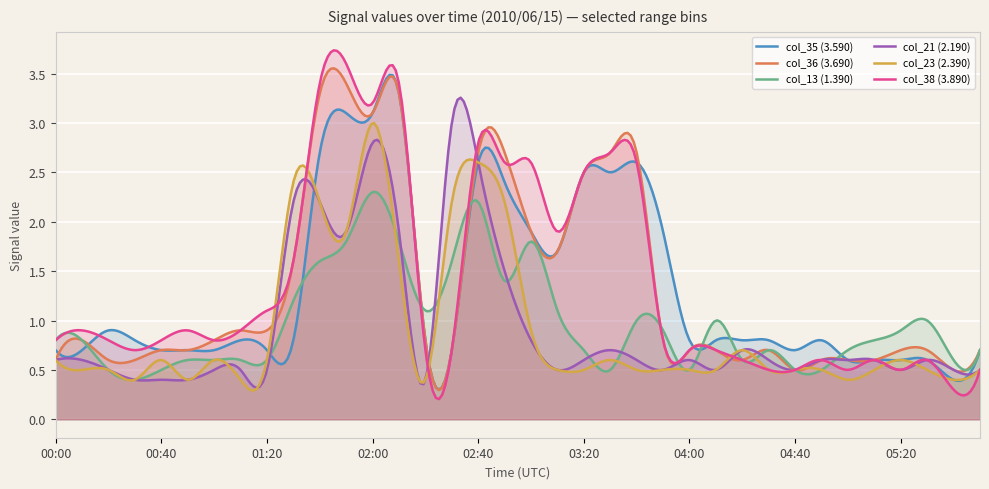

Which series has the widest spread of values?

col_38 (3.890)